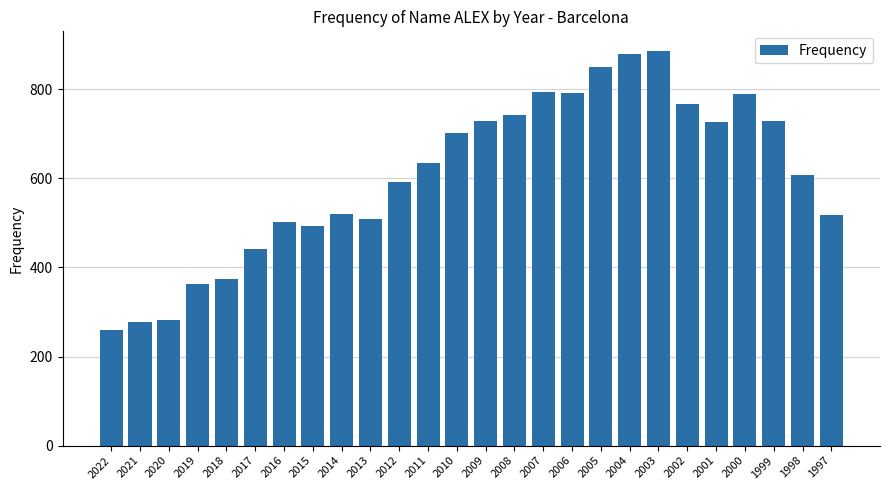

What is the maximum value shown in the chart?

886